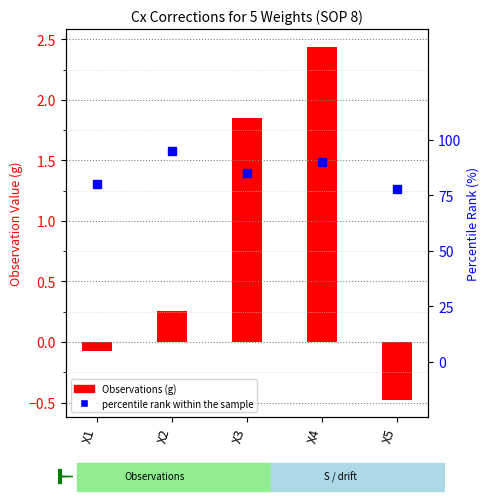

What is the greatest value displayed?

95.0